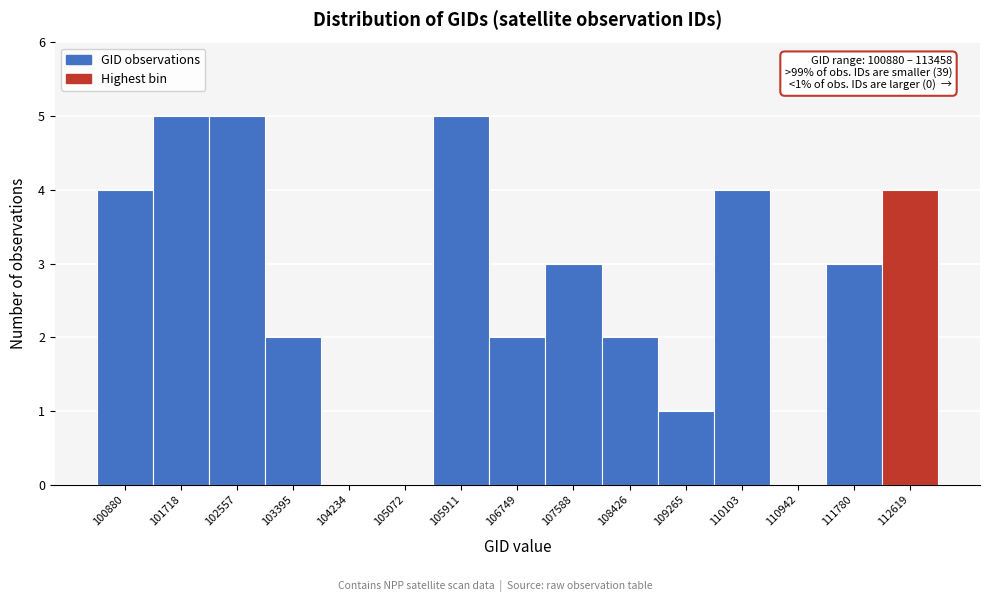

Reading left to right, extract all data points from this chart.

100880=4	101718=5	102557=5	103395=2	104234=0	105072=0	105911=5	106749=2	107588=3	108426=2	109265=1	110103=4	110942=0	111780=3	112619=4